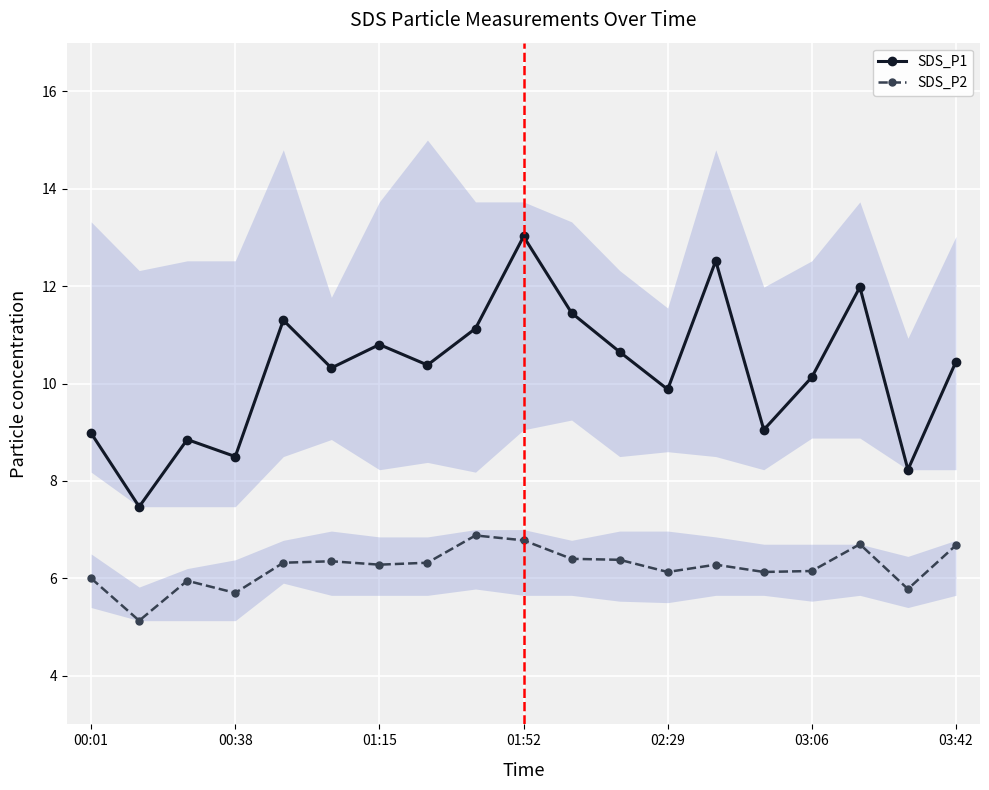

Reading left to right, list all the values displayed in this chart.

SDS_P1: 9.0	7.5	8.8	8.5	11.3	10.3	10.8	10.4	11.1	13.0	11.4	10.7	9.9	12.5	9.1	10.1	12.0	8.2	10.4
SDS_P2: 6.0	5.1	6.0	5.7	6.3	6.3	6.3	6.3	6.9	6.8	6.4	6.4	6.1	6.3	6.1	6.2	6.7	5.8	6.7